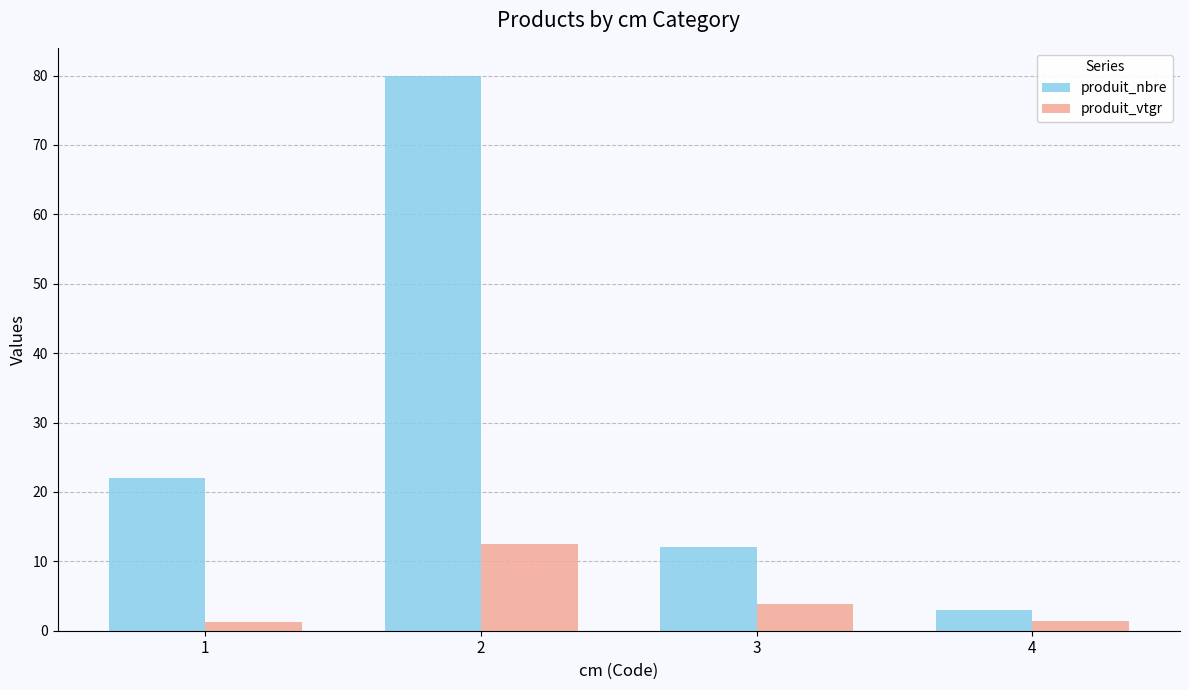

Which category has the lowest value in the produit_nbre series?

4